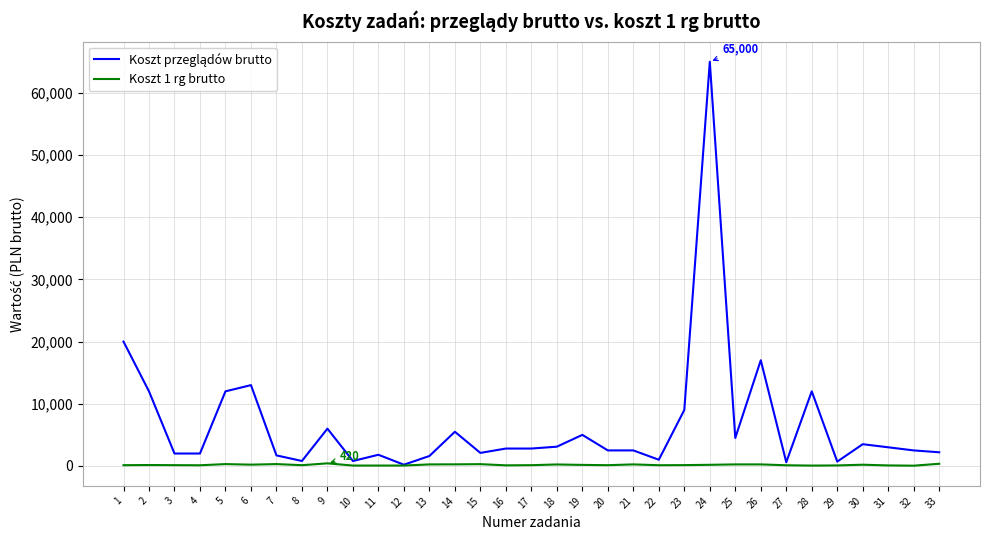

At which category is the sum across all series the highest?

24